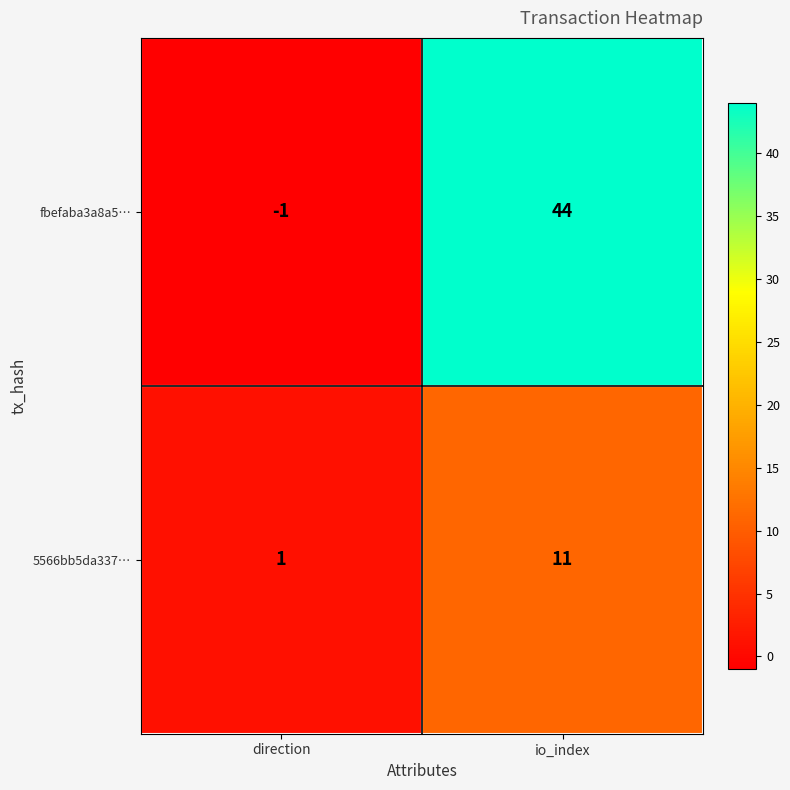

At how many categories does at least one series exceed 41?

1